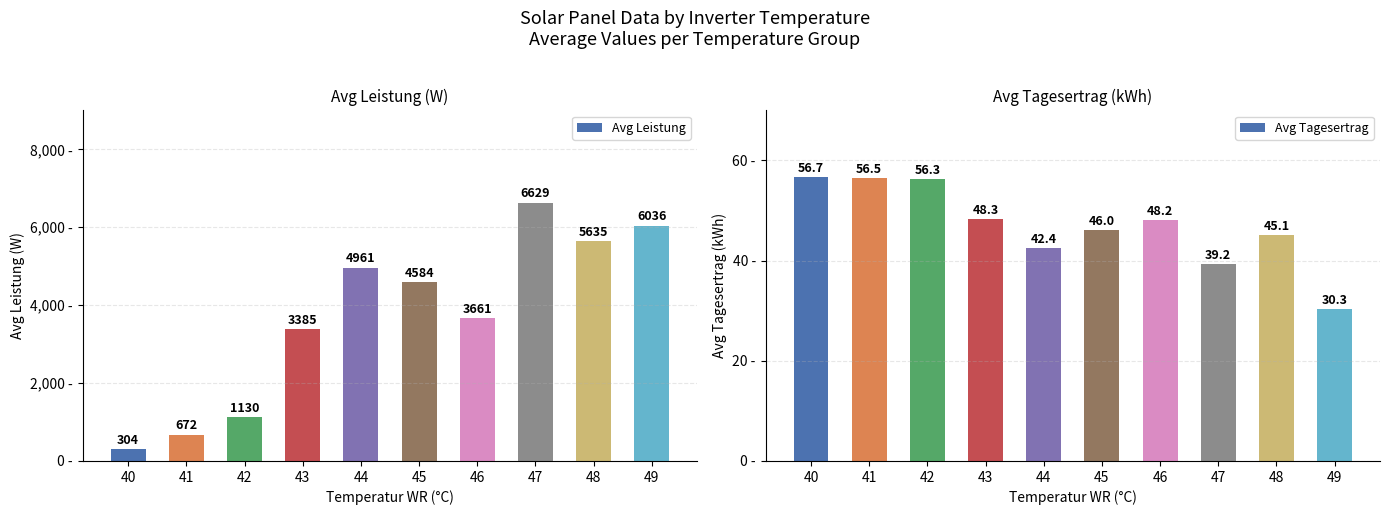

What is the value of the Avg Leistung bar at the 1st from the left?

304.0